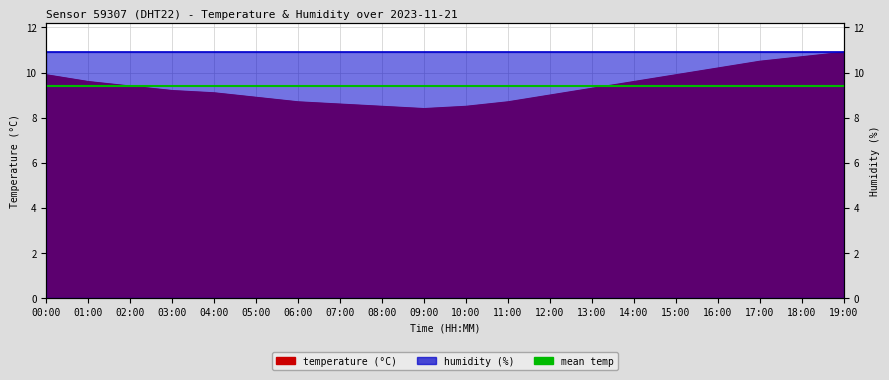

How many values are below 9?

7